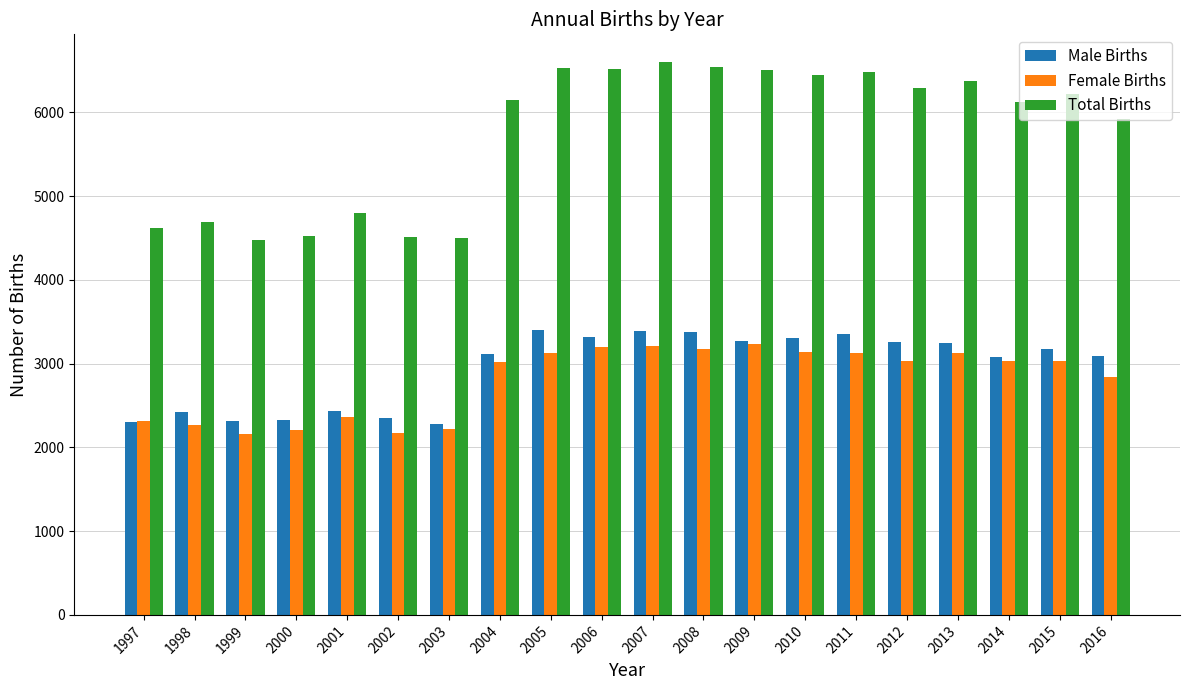

Which series changed the most between 2003 and 2016?

Total Births